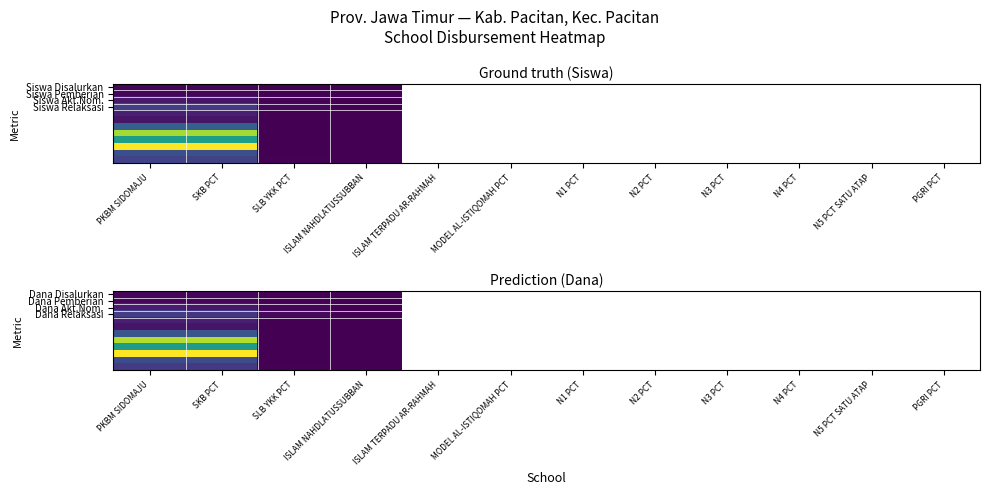

Which category has the highest value across all series?

PKBM SIDOMAJU